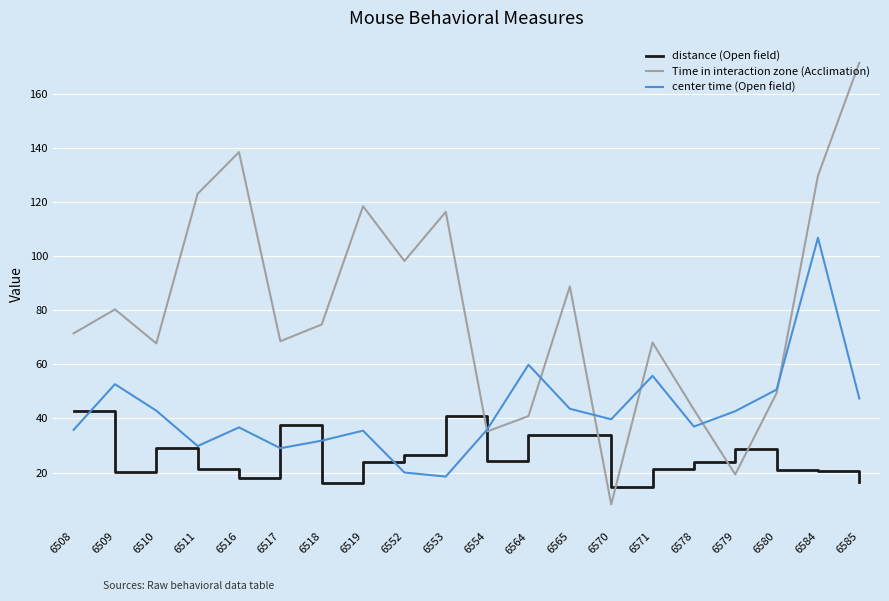

Reading right to left, transcribe all the data shown in this chart.

distance (Open field): 16.7	20.5	20.8	28.6	24.0	21.4	14.6	33.8	33.8	24.2	40.9	26.6	23.8	16.0	37.7	18.1	21.4	29.0	20.2	42.8
Time in interaction zone (Acclimation): 171.7	129.9	49.4	19.3	43.3	68.1	8.2	88.9	40.9	35.2	116.5	98.3	118.6	74.8	68.6	138.6	123.2	67.8	80.4	71.5
center time (Open field): 47.4	106.9	50.7	42.7	37.0	55.8	39.7	43.6	59.9	35.9	18.5	20.0	35.5	31.8	29.0	36.7	29.8	42.9	52.7	35.8